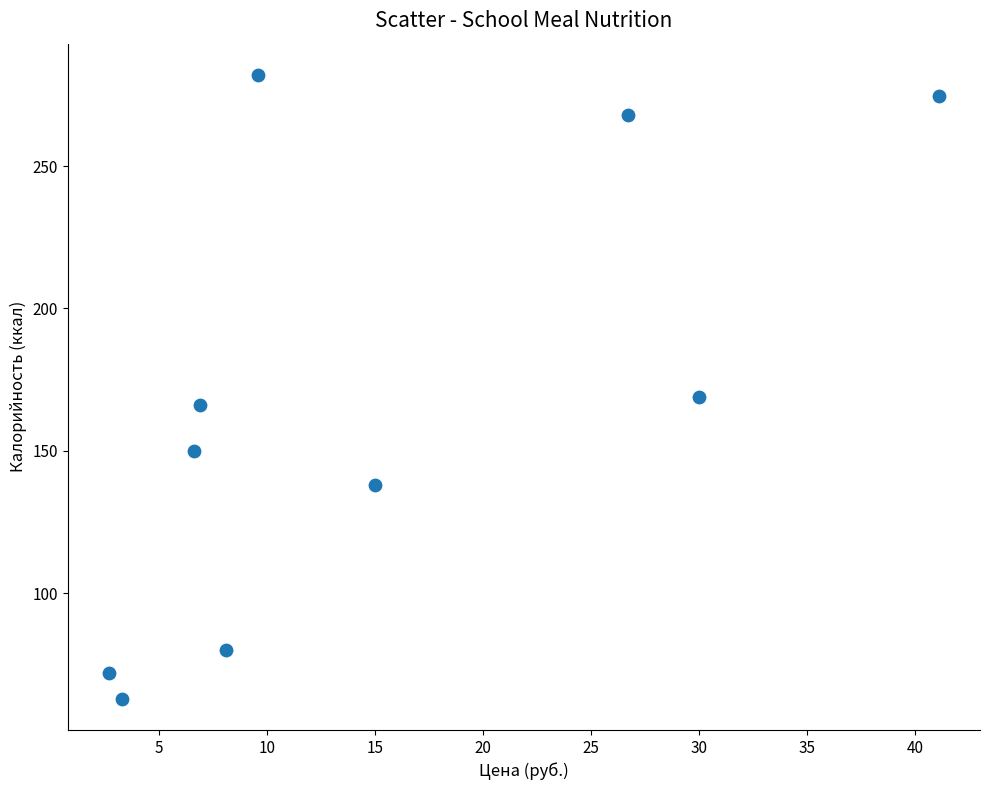

What is the range of X values (max minus min)?

38.4